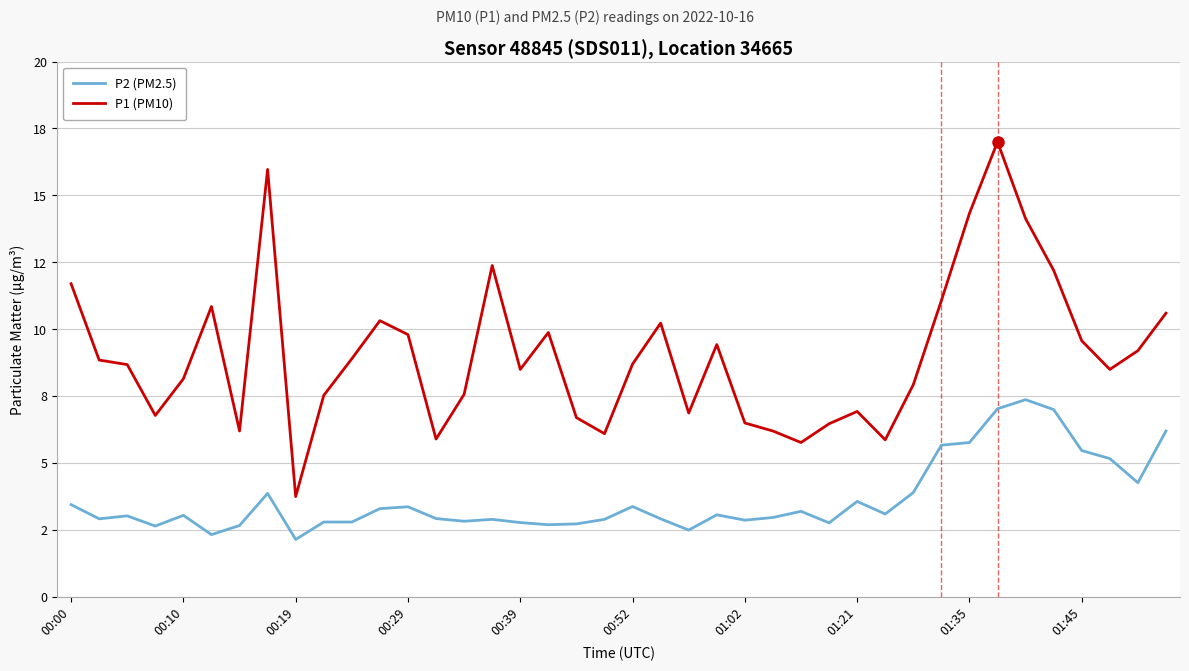

Does the chart display data point markers on the line(s)?

No